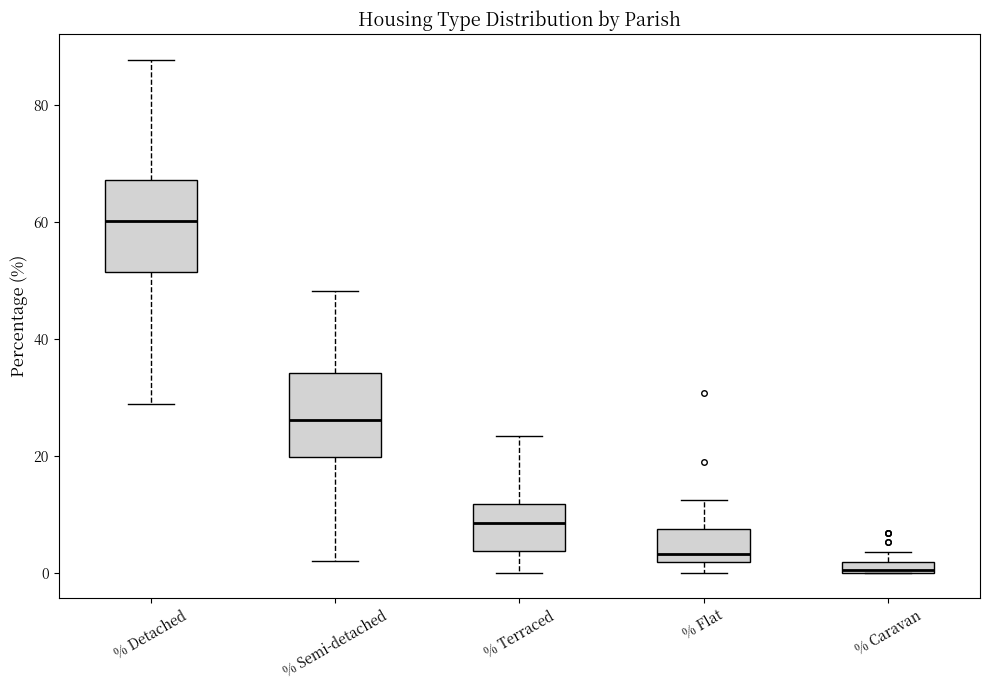

Where is the upper edge of the box for % Caravan on the y-axis? The values are not printed on the chart, so give them approximately, as read against the axis.

2